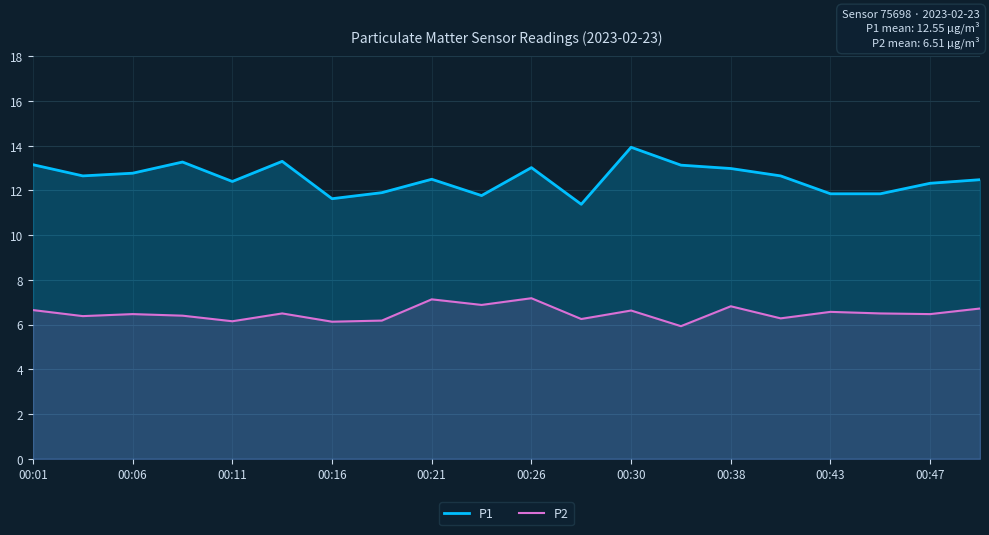

True or false: P1 and P2 cross at least once.

False